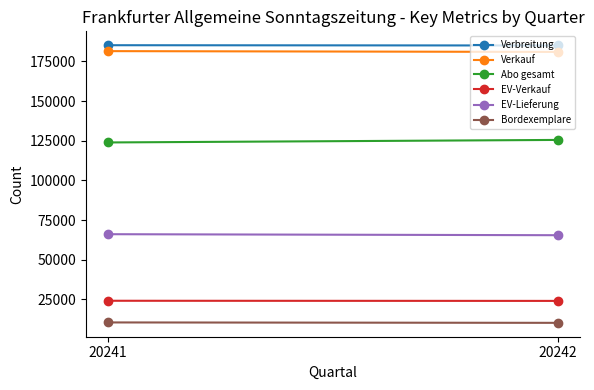

Rank the series by their maximum value, from highest to lowest.

Verbreitung, Verkauf, Abo gesamt, EV-Lieferung, EV-Verkauf, Bordexemplare